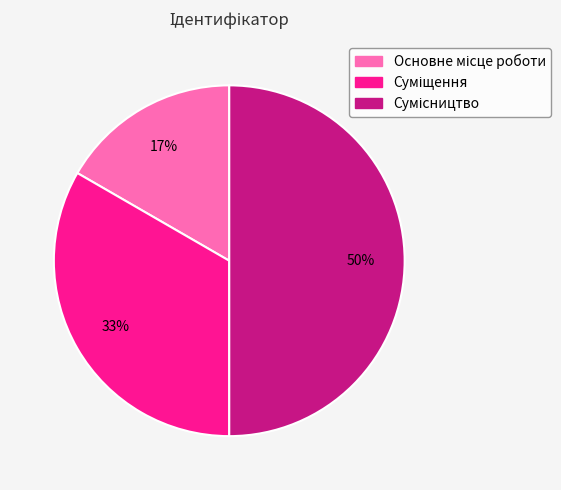

To the nearest percent, what is the average slice percentage?

33%